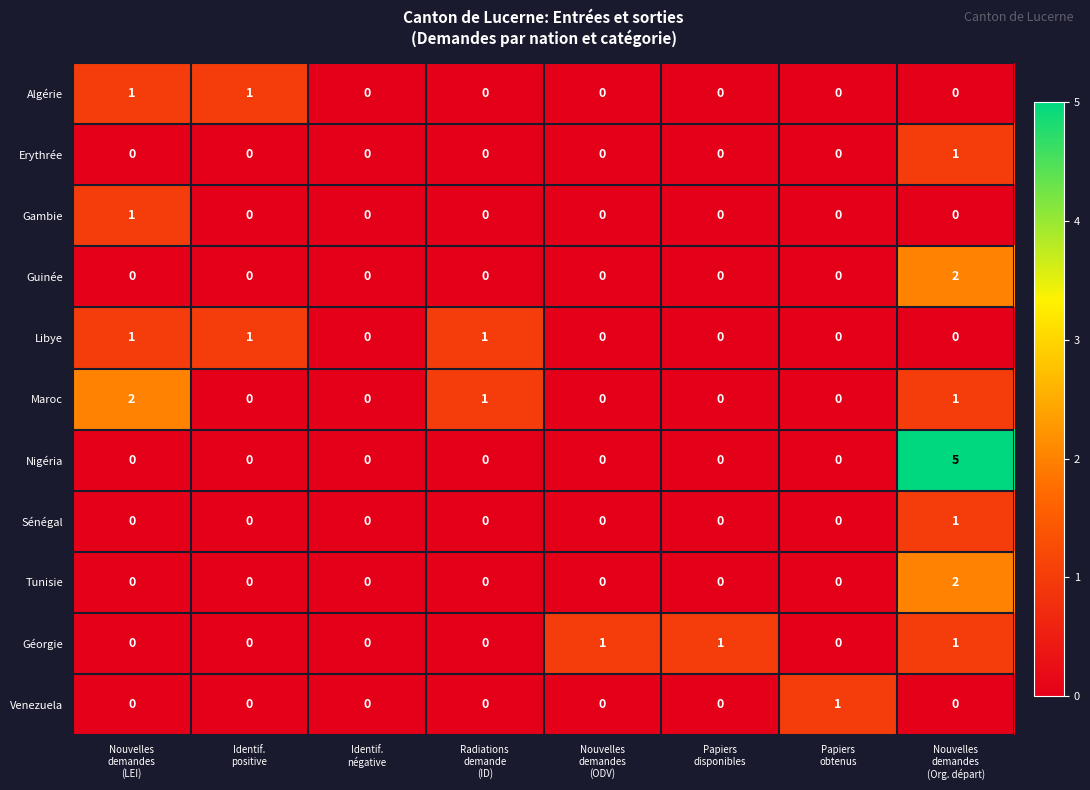

Which series has the largest total across all categories?

Nigéria